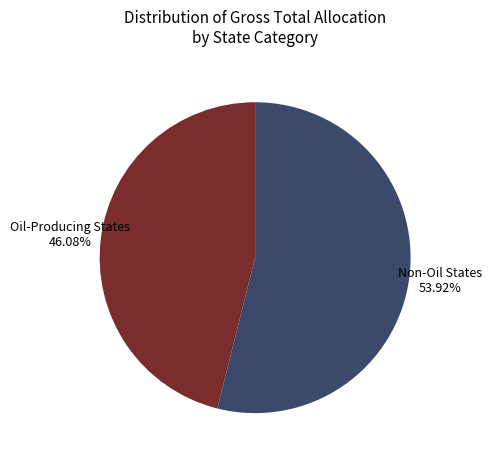

To the nearest percent, what is the difference between the largest and smallest slice percentages?

8%